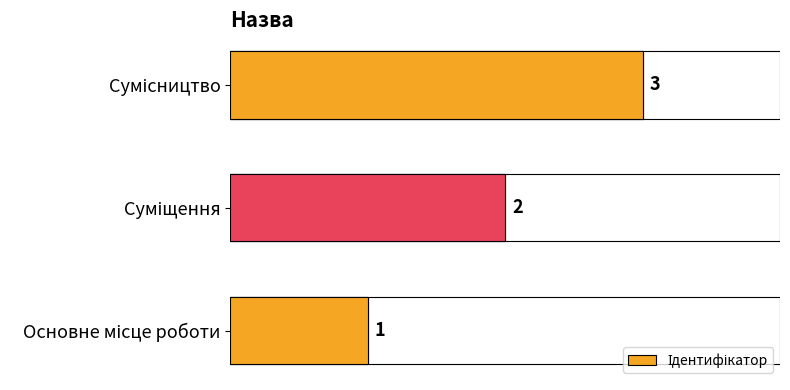

What is the approximate value at Сумісництво?

3